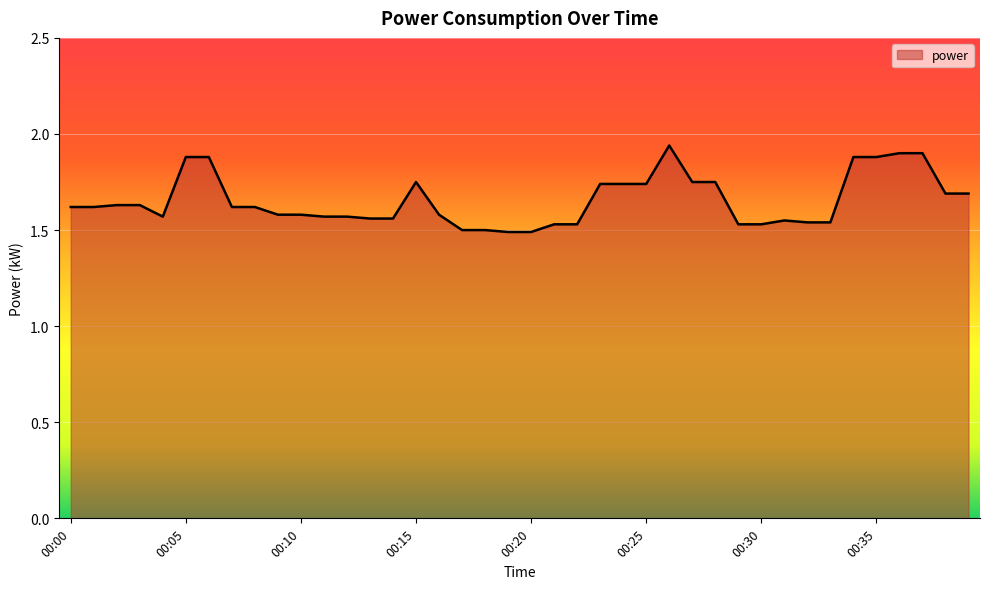

Is this an area chart (filled region under the line)?

Yes